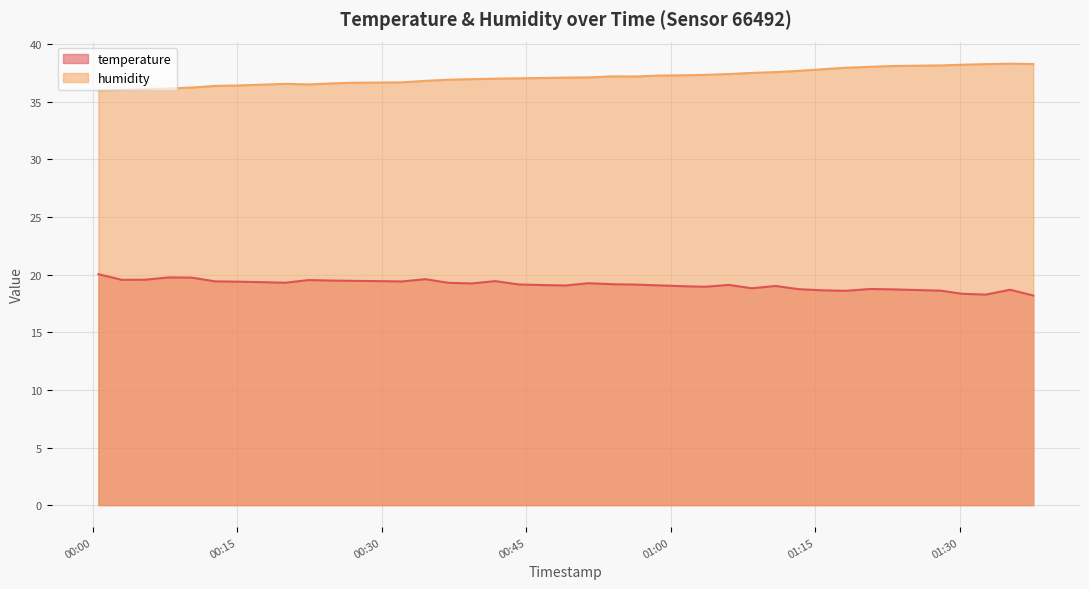

True or false: temperature and humidity intersect in this chart.

False